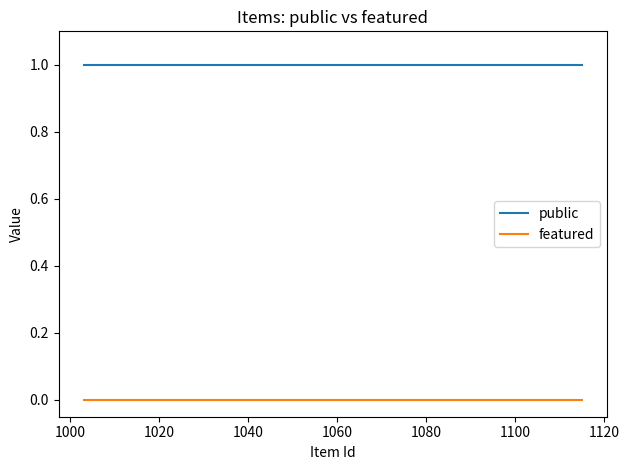

True or false: featured and public intersect in this chart.

False